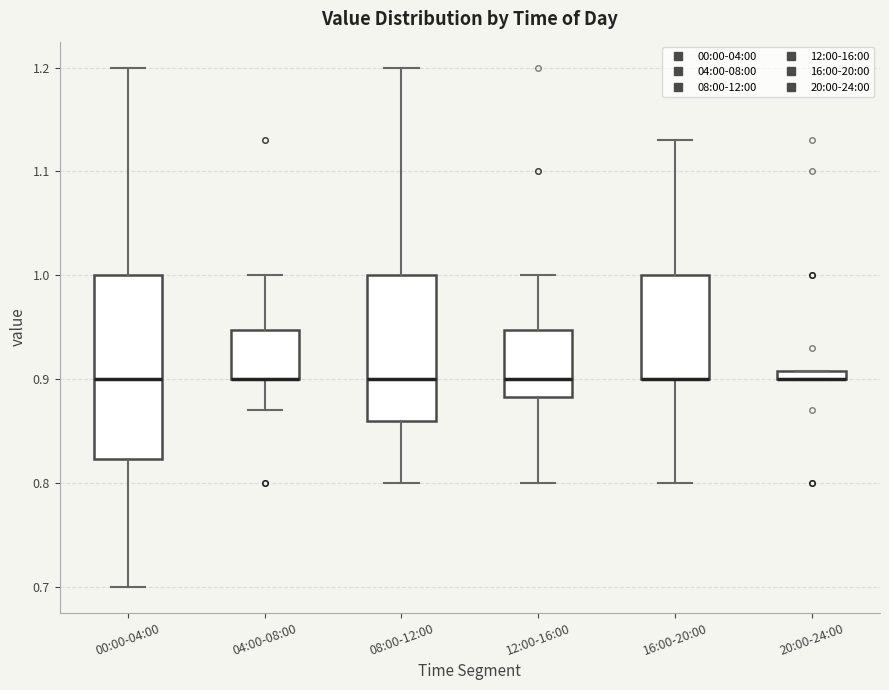

Where is the upper edge of the box for 04:00-08:00 on the y-axis? The values are not printed on the chart, so give them approximately, as read against the axis.

0.95